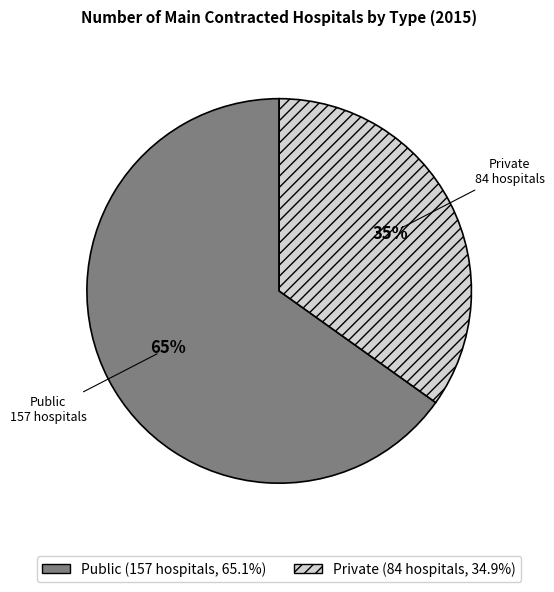

To the nearest percent, what percentage of the pie is Private?

35%